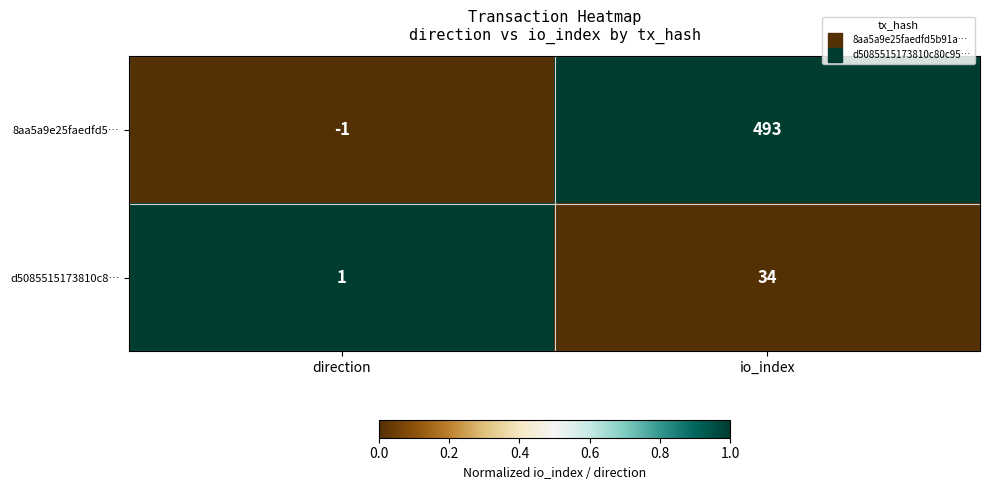

Which label corresponds to the smallest value in the chart?

direction